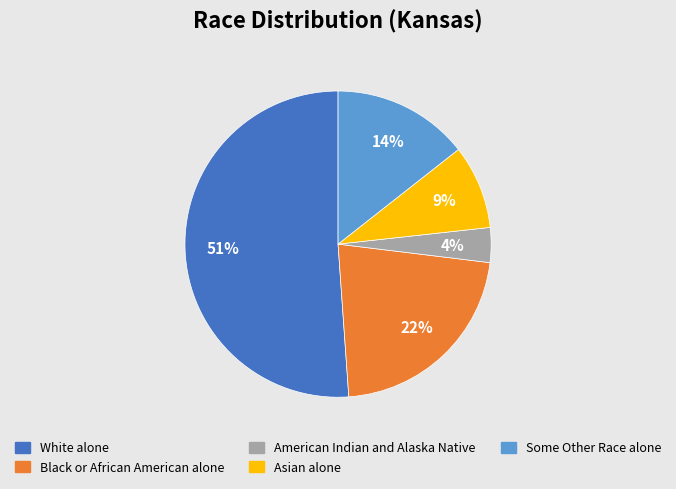

Does any single category account for the majority?

Yes